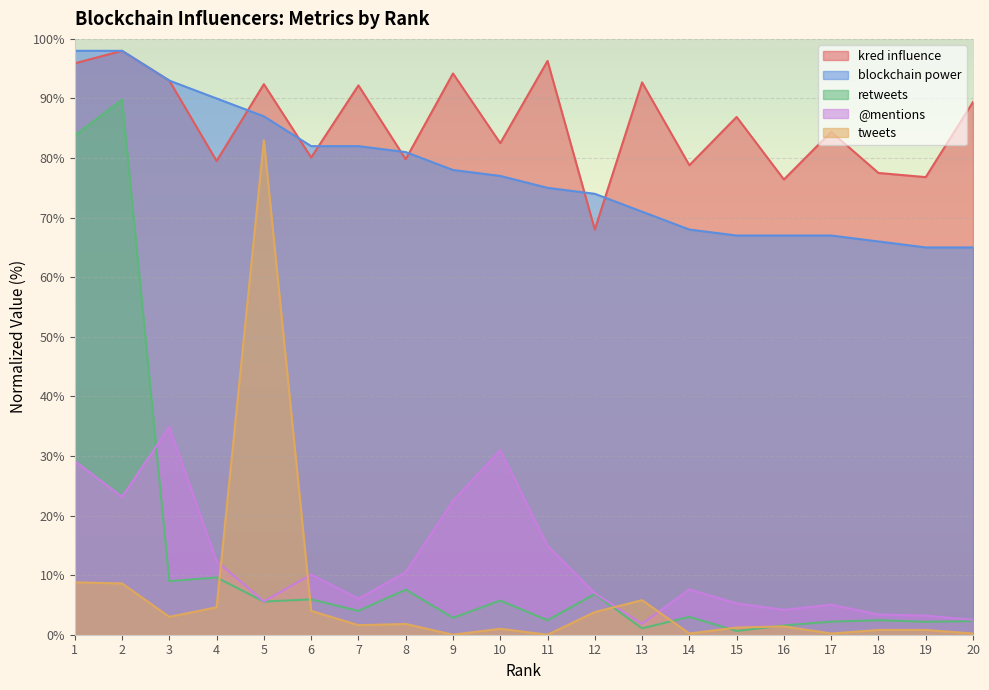

How many lines are shown in the chart?

5